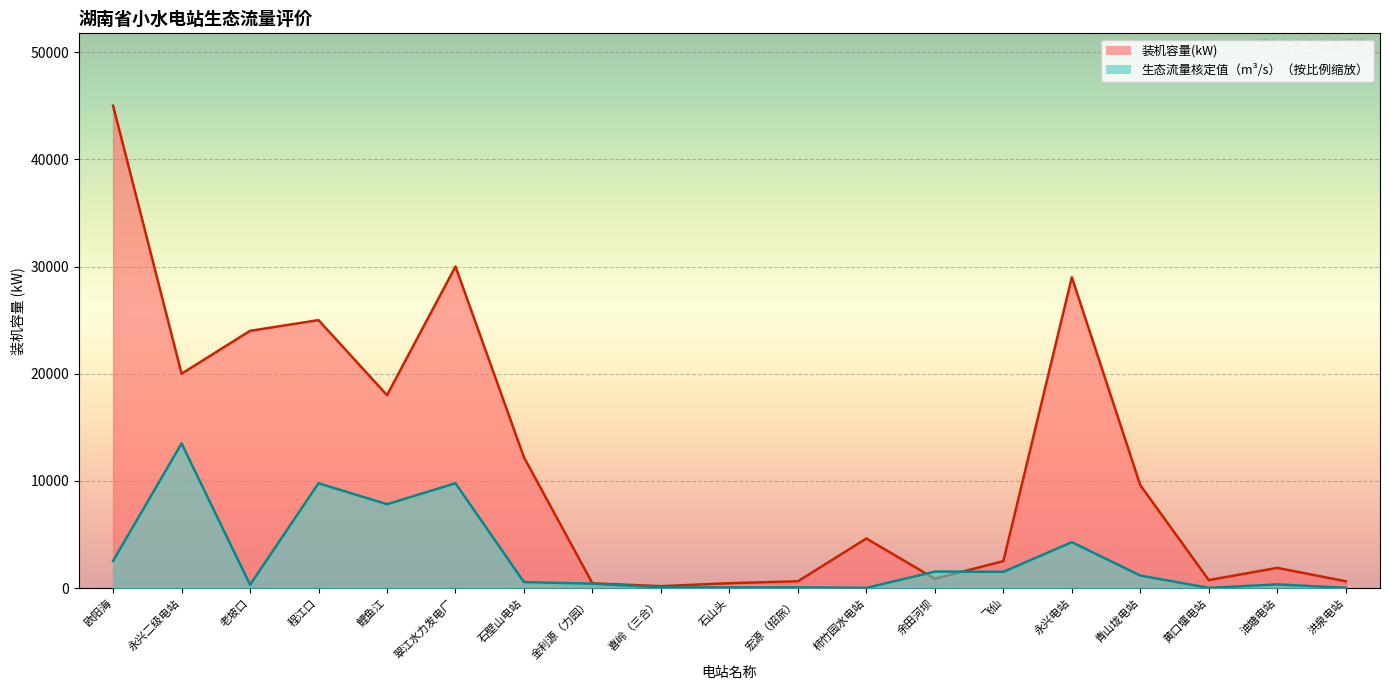

How many lines are shown in the chart?

2